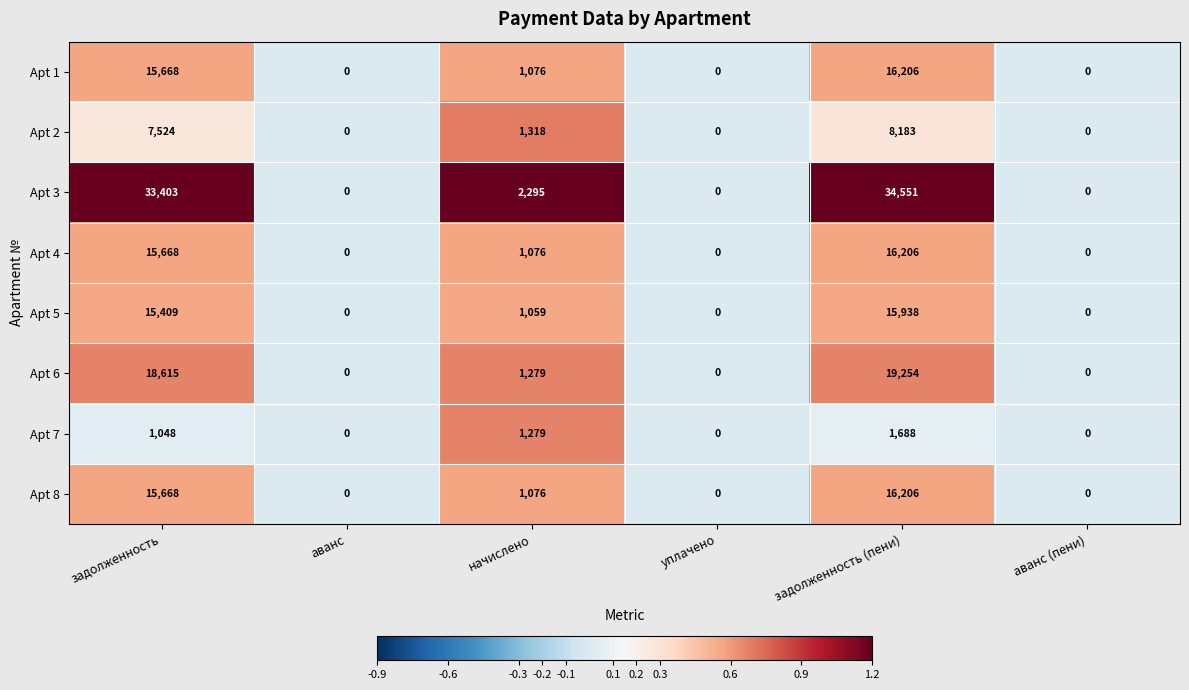

Is the value of Apt 2 at задолженность greater than the value of Apt 4 at уплачено?

Yes